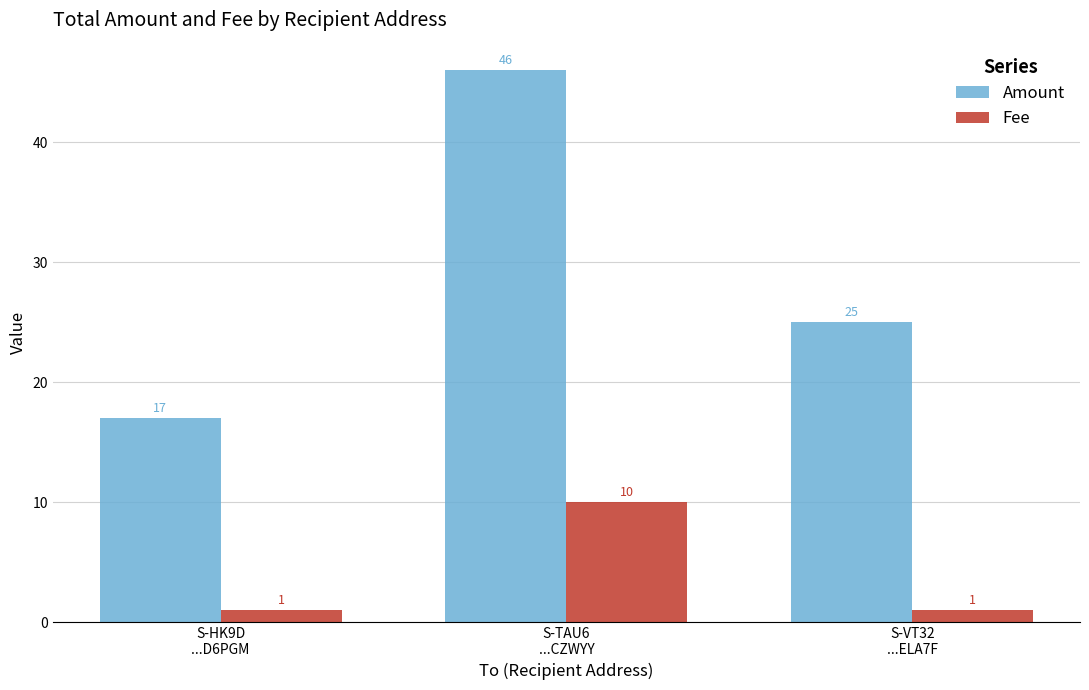

How many groups of bars are there?

3